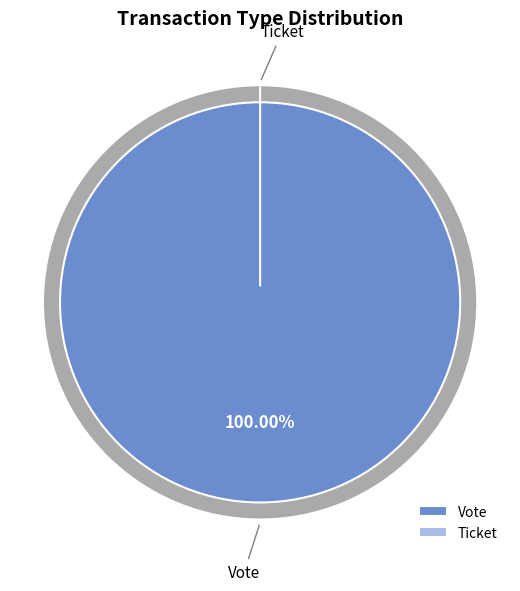

What percentage do Vote and Ticket together represent?

100.0%